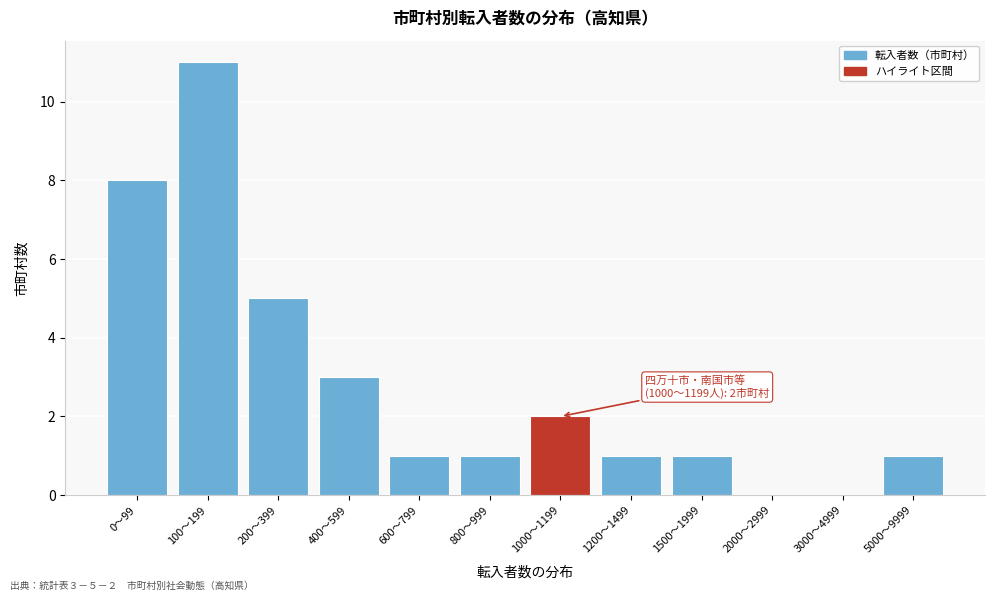

Reading left to right, extract all data points from this chart.

0〜99=8	100〜199=11	200〜399=5	400〜599=3	600〜799=1	800〜999=1	1000〜1199=2	1200〜1499=1	1500〜1999=1	2000〜2999=0	3000〜4999=0	5000〜9999=1